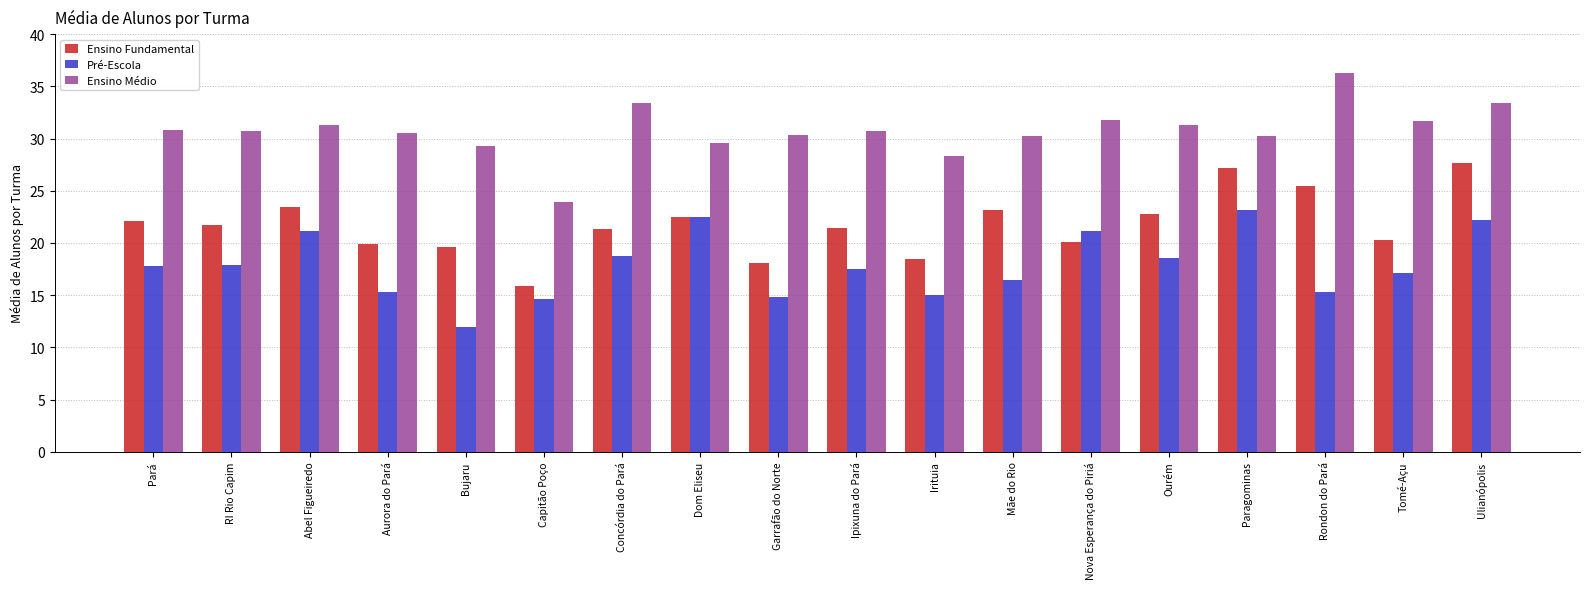

What is the total value across all series at Ulianópolis?

83.3